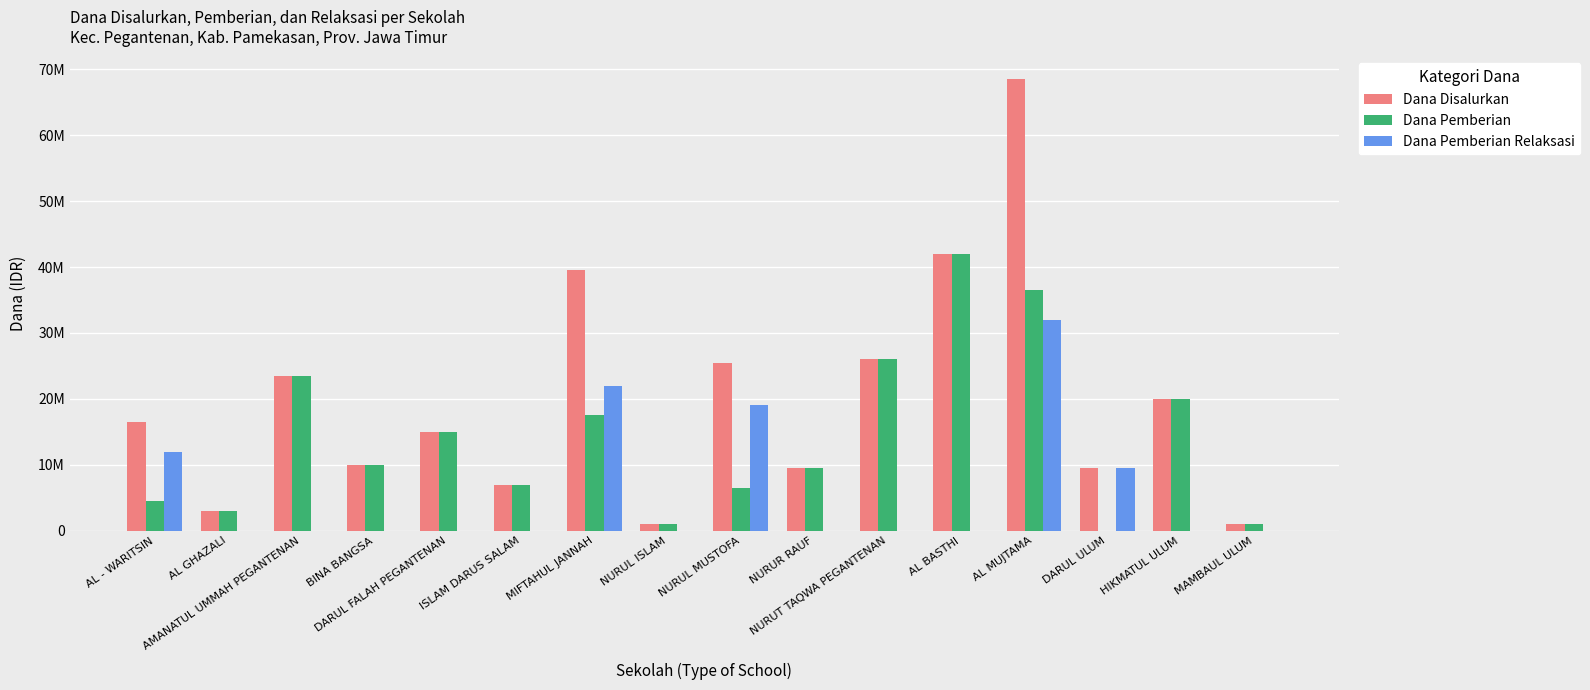

Read the Dana Pemberian value at BINA BANGSA.

10000000